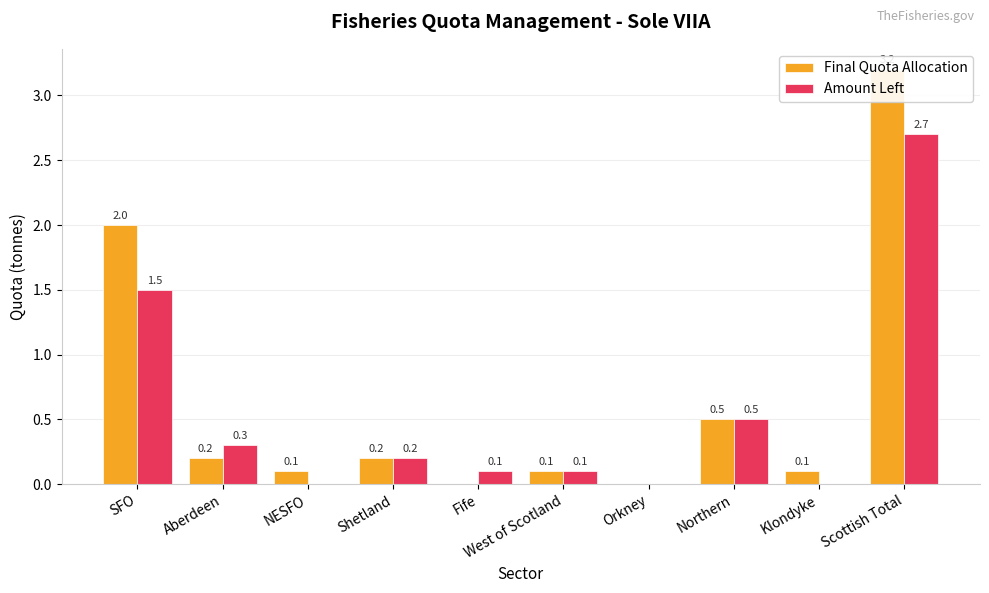

Reading right to left, what are all the values shown in this chart?

Final Quota Allocation: 3.2	0.1	0.5	0.0	0.1	0.0	0.2	0.1	0.2	2.0
Amount Left: 2.7	0.0	0.5	0.0	0.1	0.1	0.2	0.0	0.3	1.5